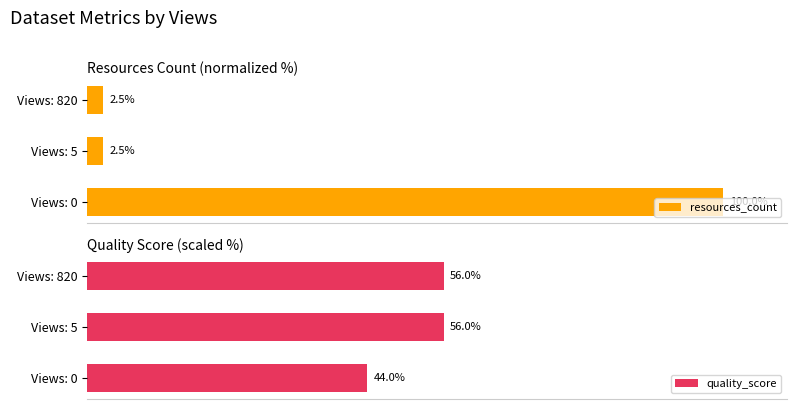

Which series has the largest total across all categories?

quality_score